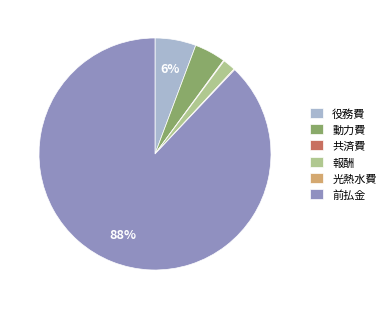

What is the majority slice?

前払金